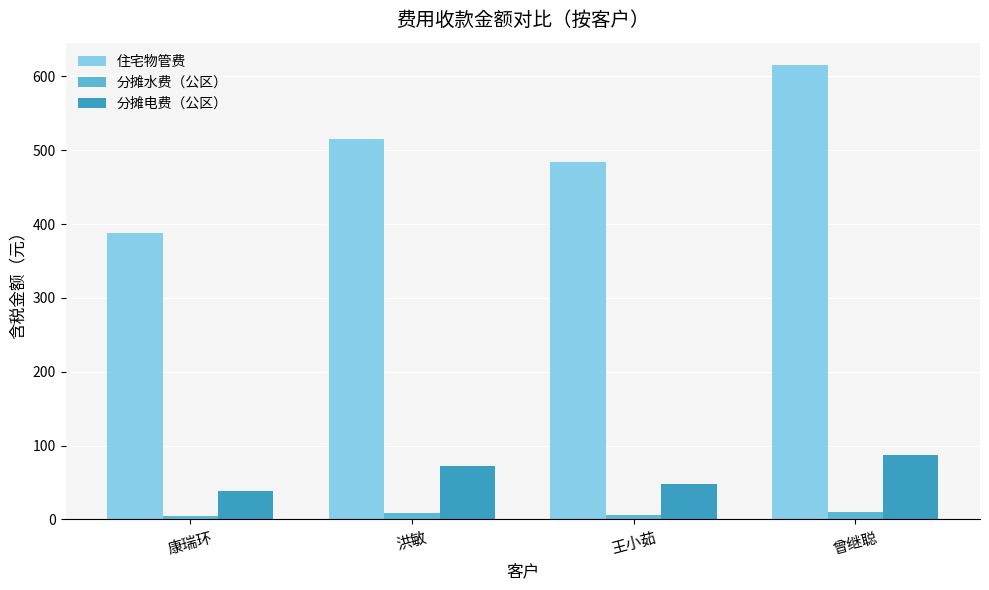

Which series changed the most between 康瑞环 and 曾继聪?

住宅物管费